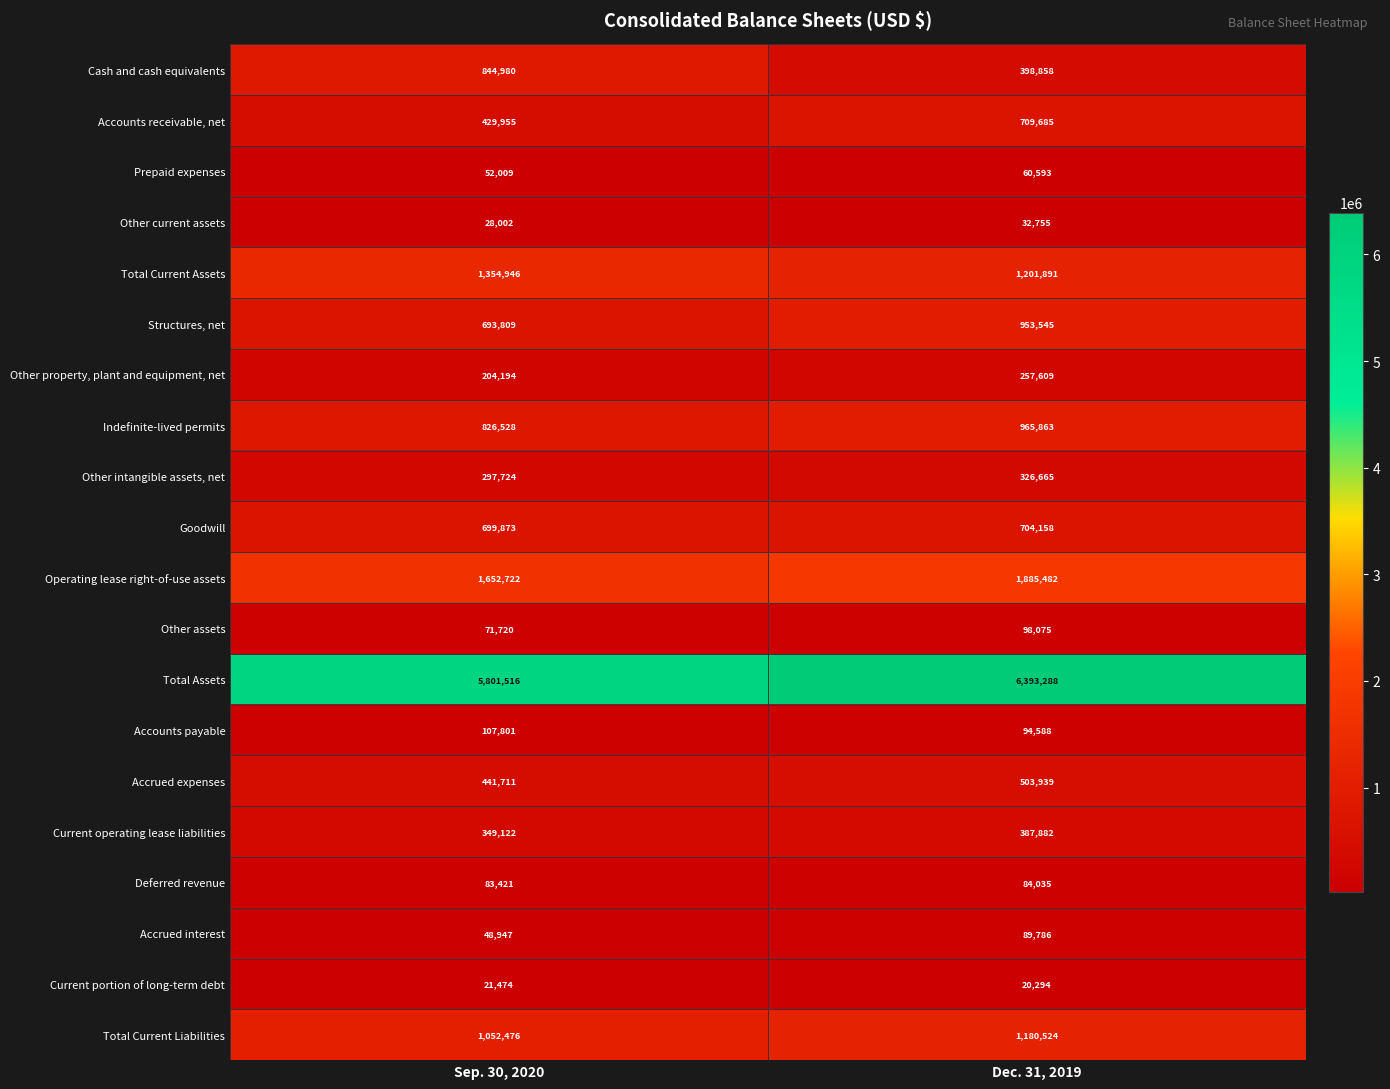

What is the difference between the Accrued expenses values at Dec. 31, 2019 and Sep. 30, 2020?

62228